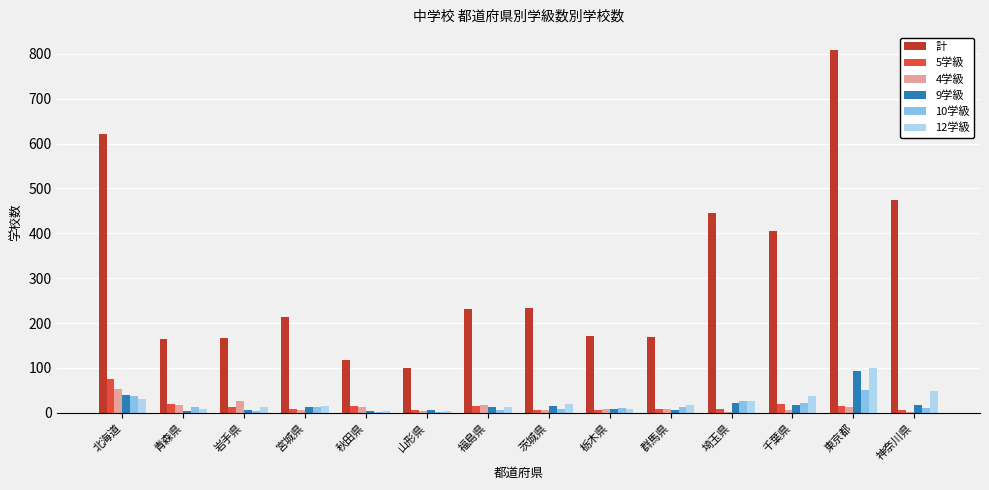

Which series has the largest total across all categories?

計